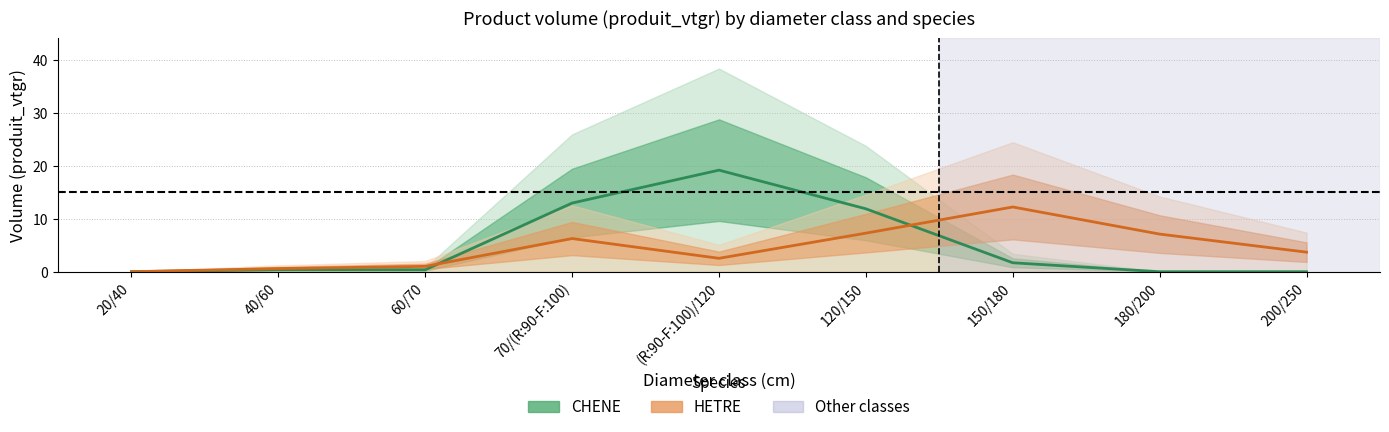

What are all the series names shown in the legend?

CHENE, HETRE